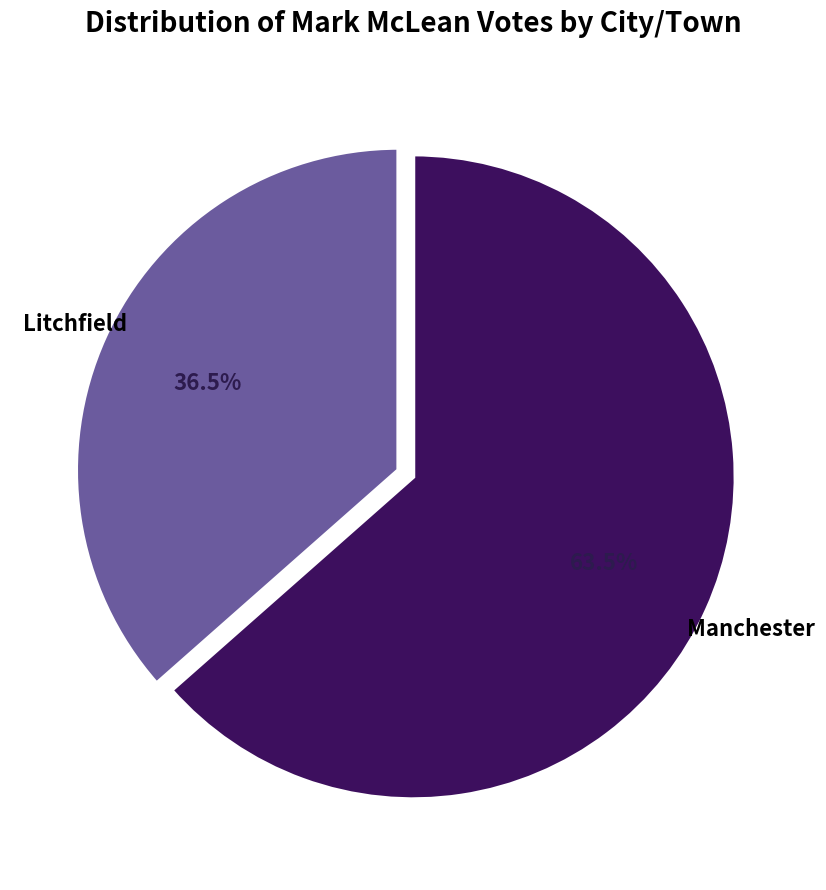

Does any single category account for the majority?

Yes